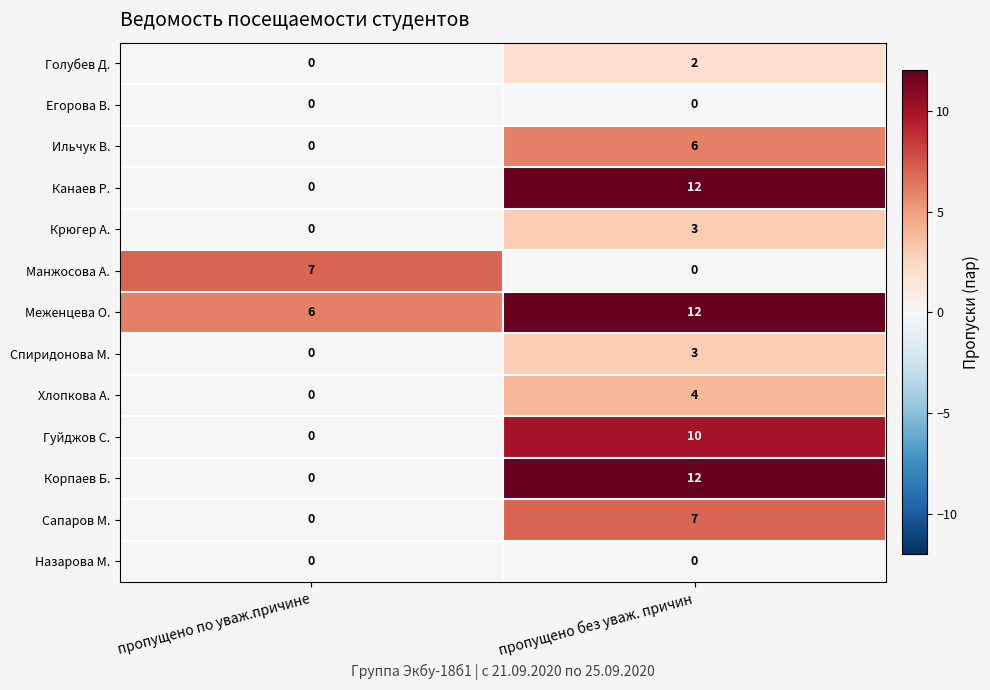

Rank the categories by Гуйджов С. value from lowest to highest.

пропущено по уваж.причине, пропущено без уваж. причин